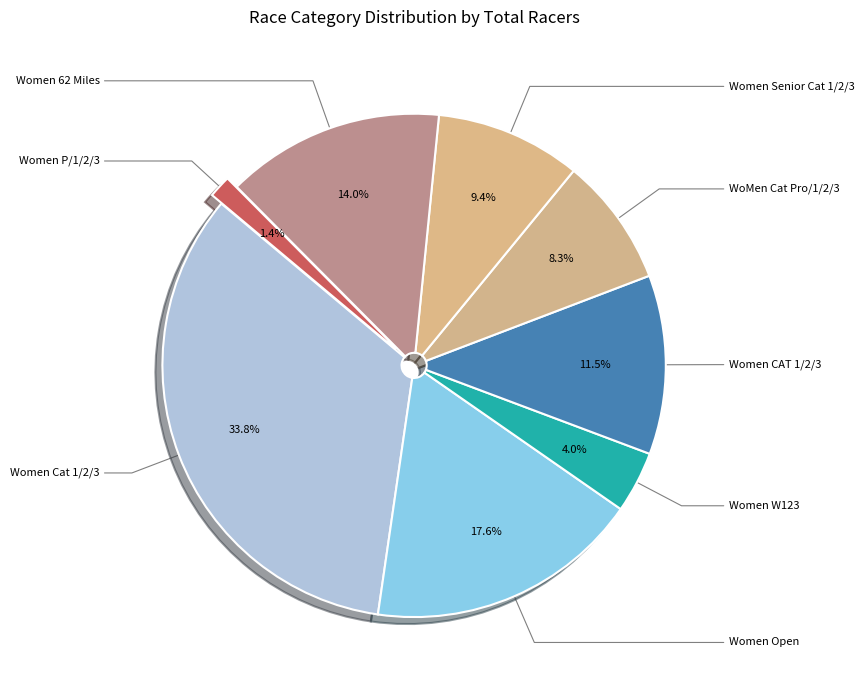

What percentage do Women 62 Miles and Women Cat 1/2/3 together represent?

47.8%